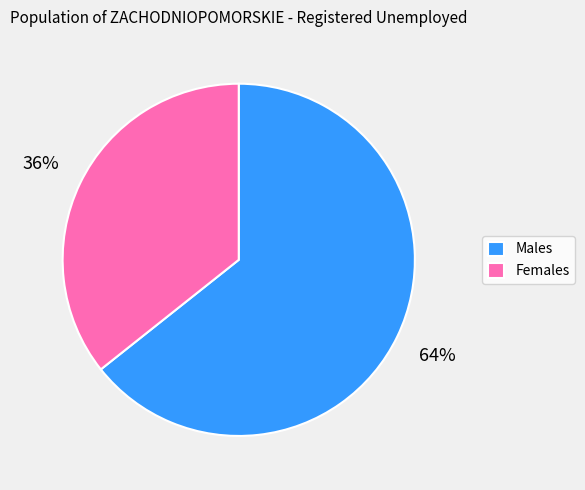

The Males slice represents 64% of the pie. True or false?

True